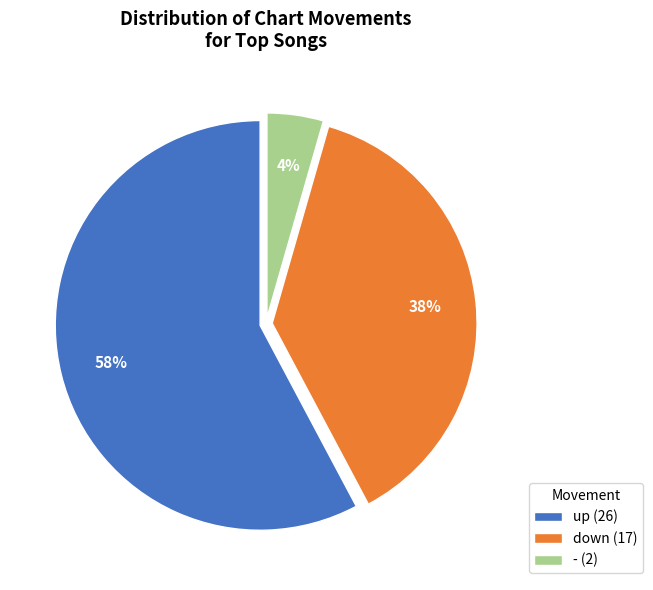

What percentage is the - slice, to the nearest percent?

4%